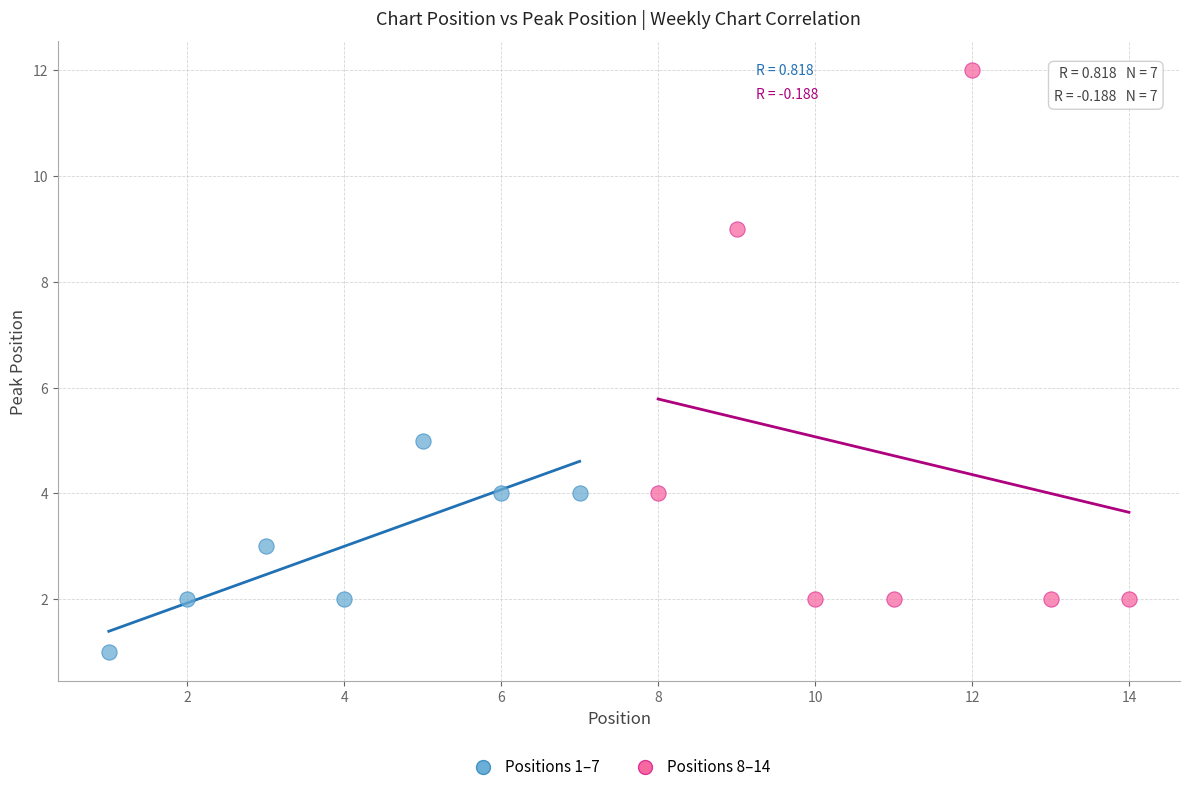

Which series contains the highest Y value?

Positions 8–14